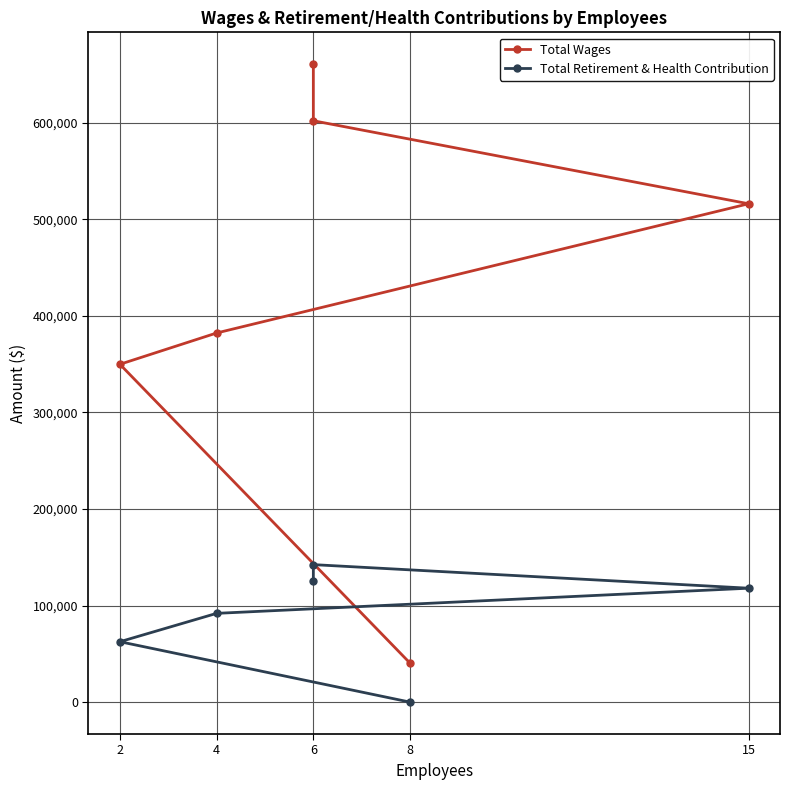

What are all the series names shown in the legend?

Total Wages, Total Retirement & Health Contribution